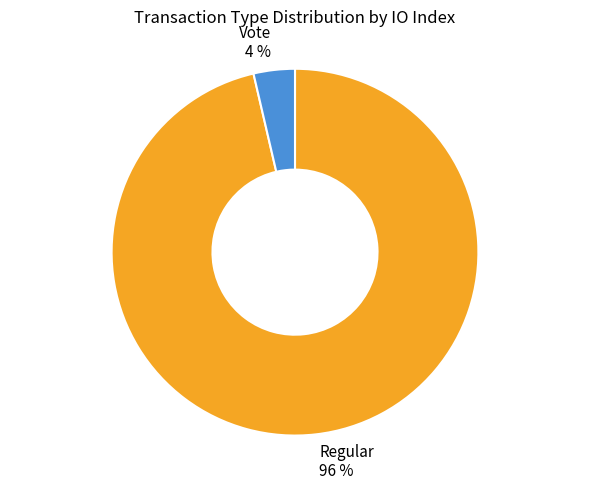

The Regular slice represents 96% of the pie. True or false?

True